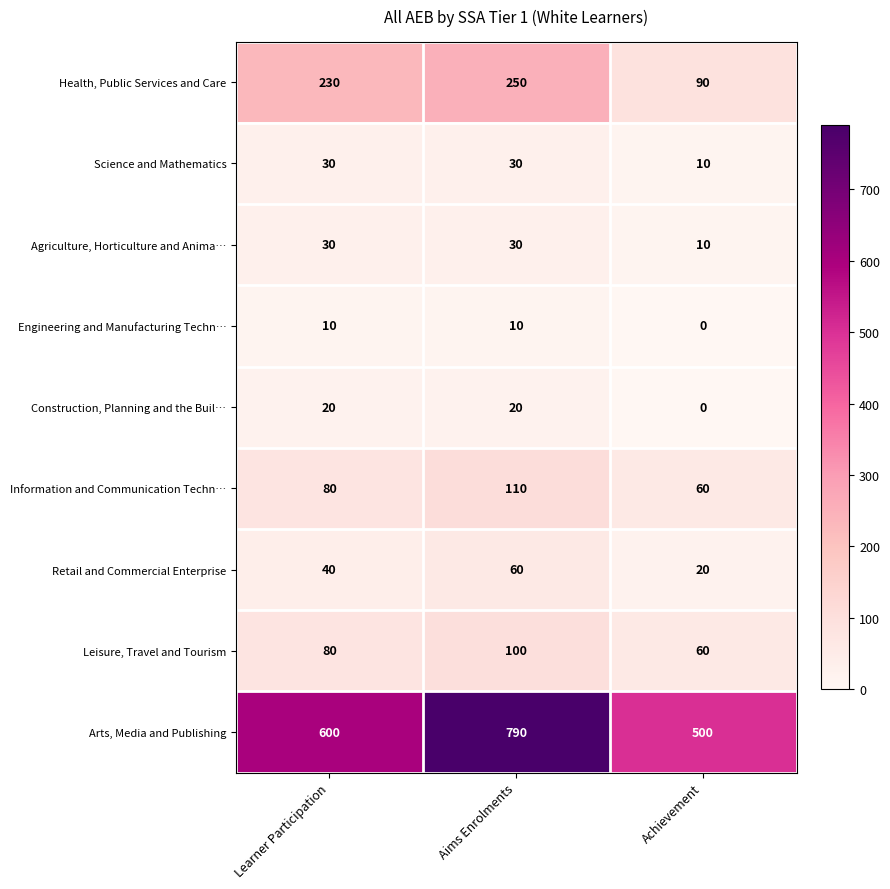

Which category has the lowest value across all series?

Achievement